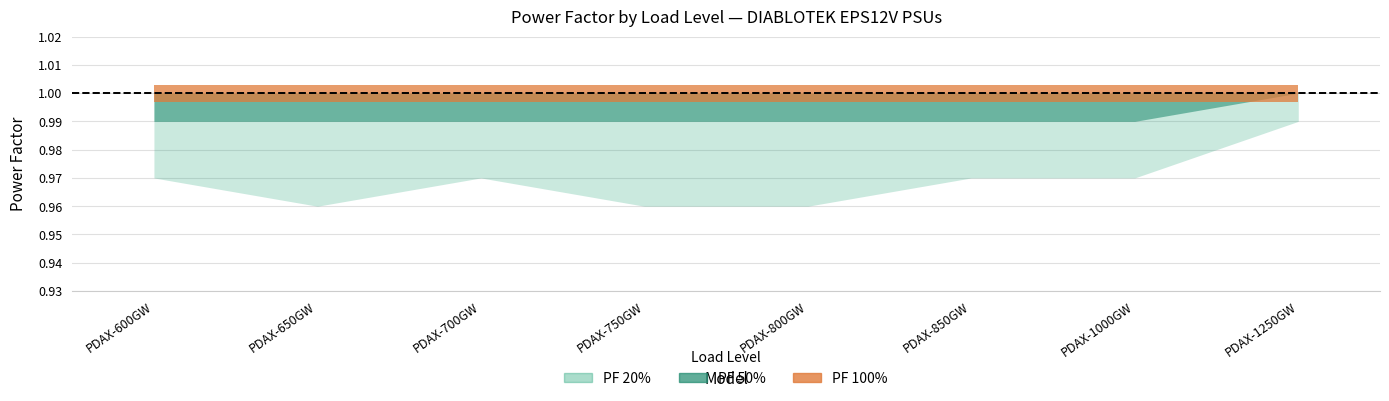

In PF 20%, how many points are lower than both neighbors (excluding endpoints)?

1